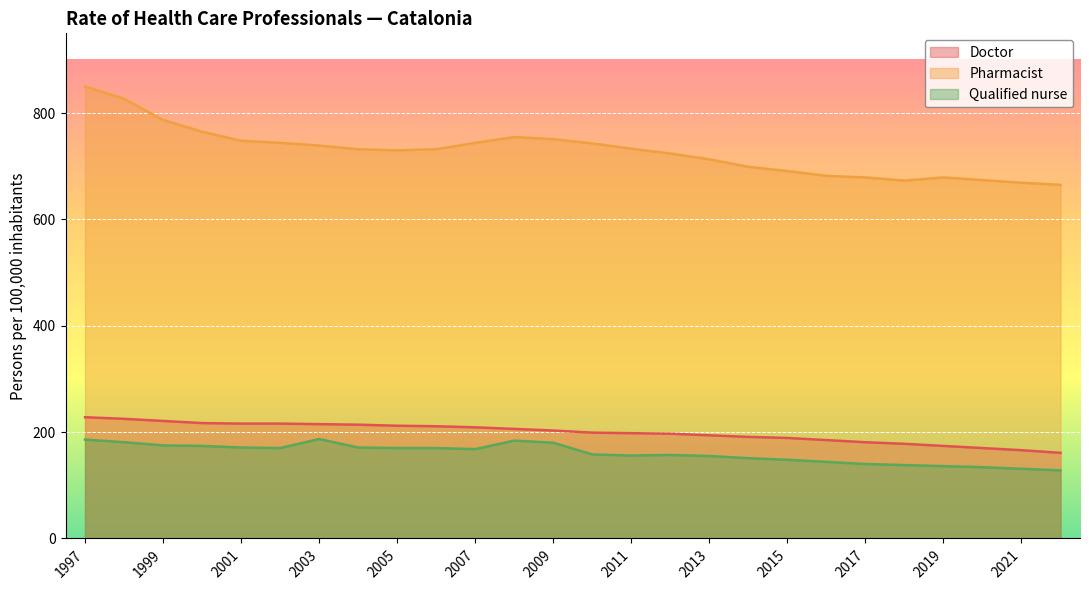

What is the total value across all series at 1999?

1183